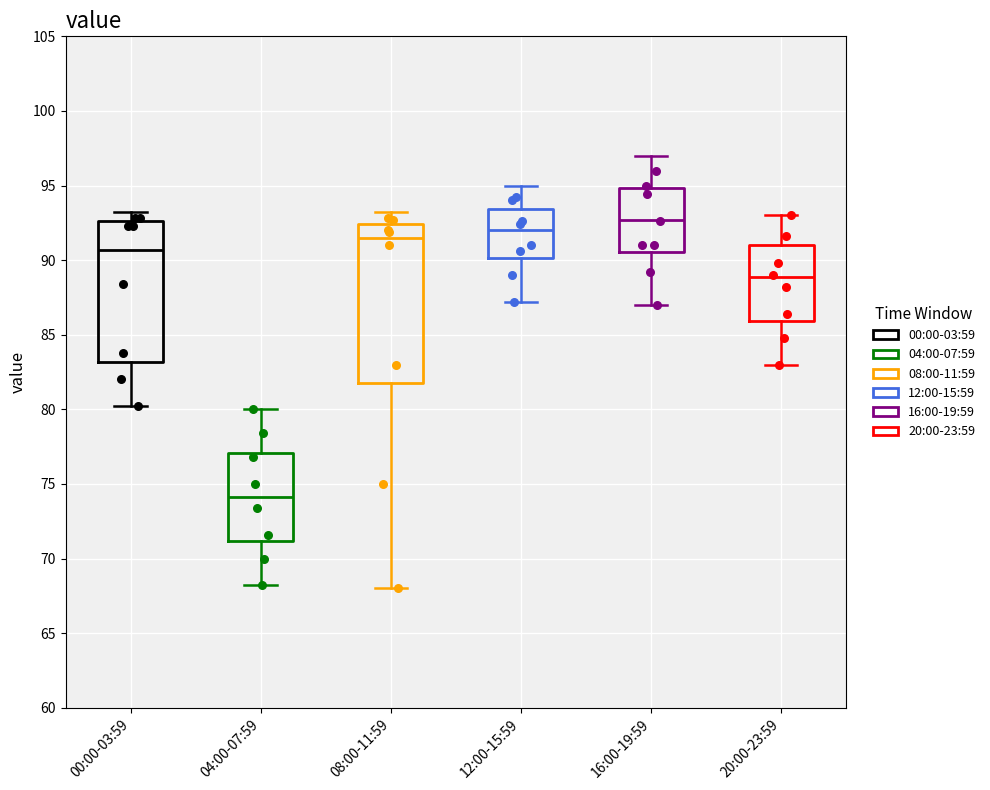

Where does the median line of the box for 20:00-23:59 sit on the y-axis? The values are not printed on the chart, so give them approximately, as read against the axis.

89.0